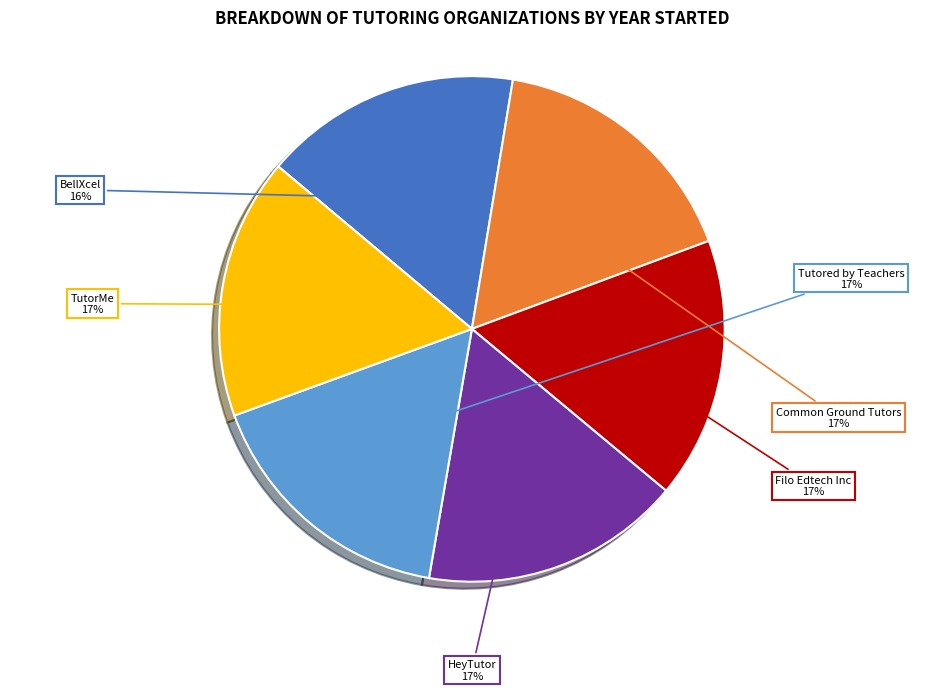

Approximately how many times larger is the value at Common Ground Tutors compared to Tutored by Teachers?

1.0